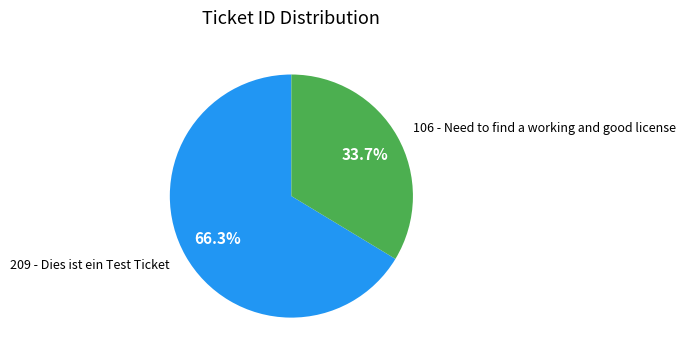

Between 209 - Dies ist ein Test Ticket and 106 - Need to find a working and good license, which is larger?

209 - Dies ist ein Test Ticket